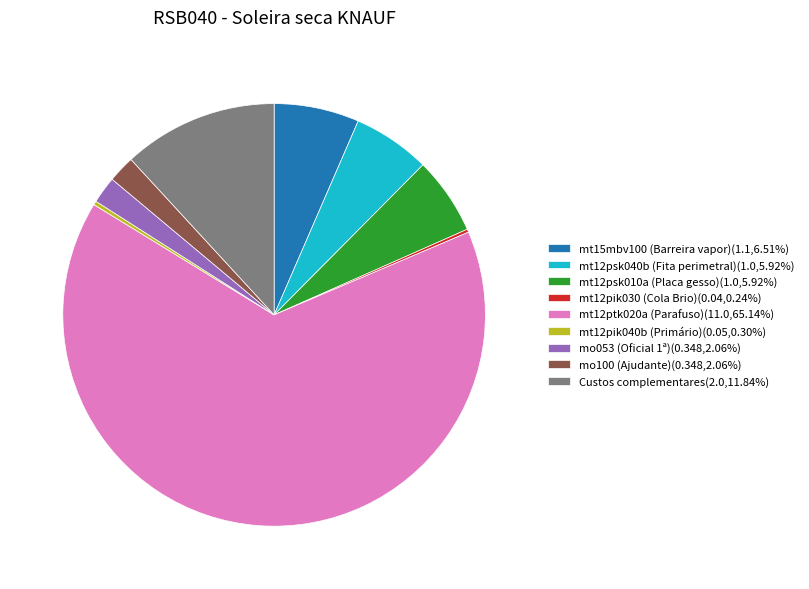

Is there any slice that represents more than half of the pie?

Yes